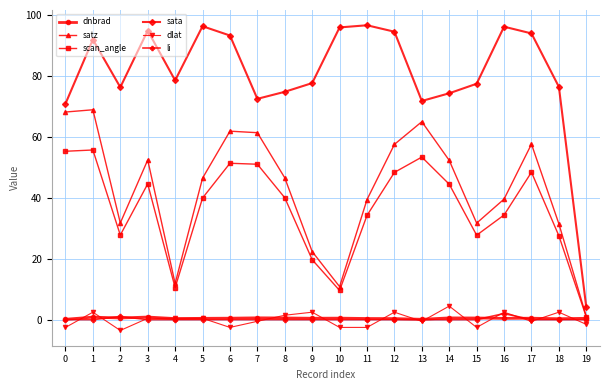

True or false: dlat and scan_angle cross at least once.

False